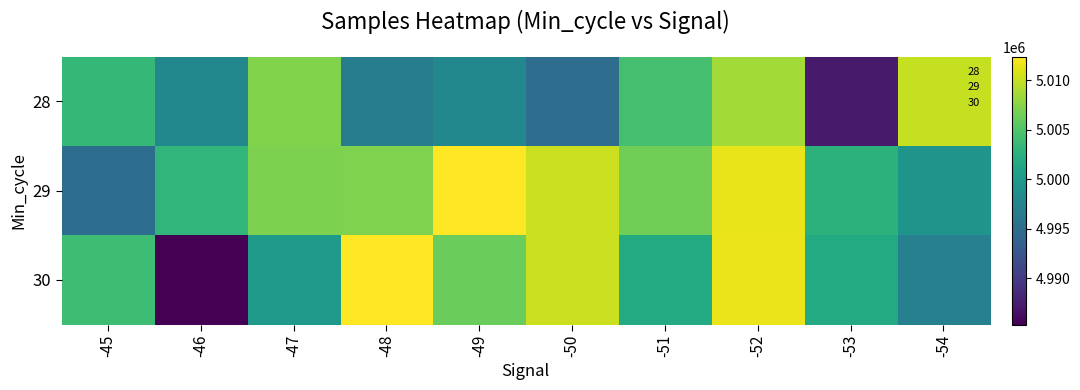

Count the number of data series in this chart.

3